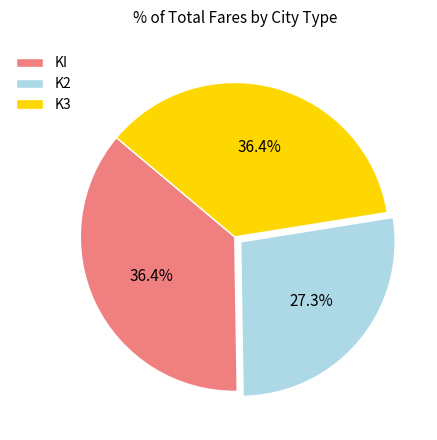

What percentage is the KI slice, to the nearest percent?

36%